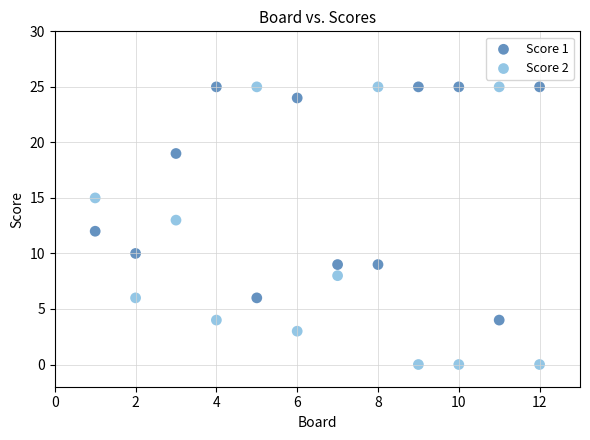

Which series reaches the minimum Y coordinate?

Score 2